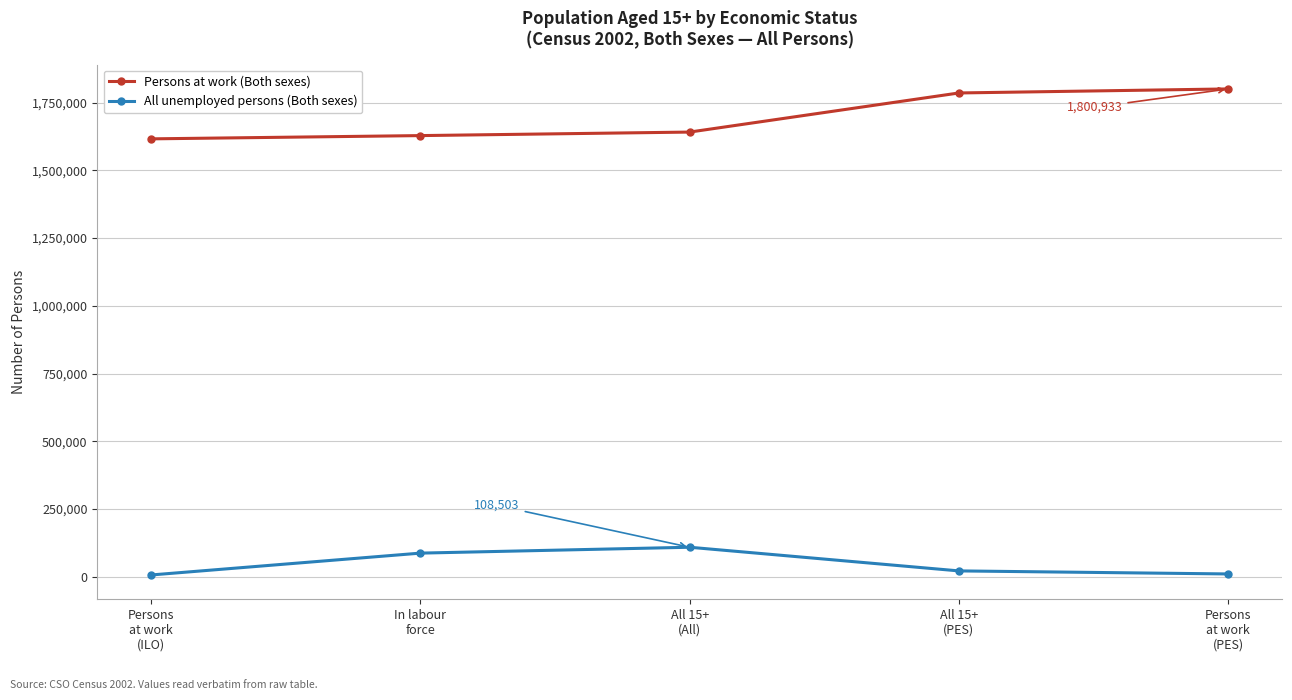

What is the difference between the maximum and minimum values in the Persons at work (Both sexes) series?

184392